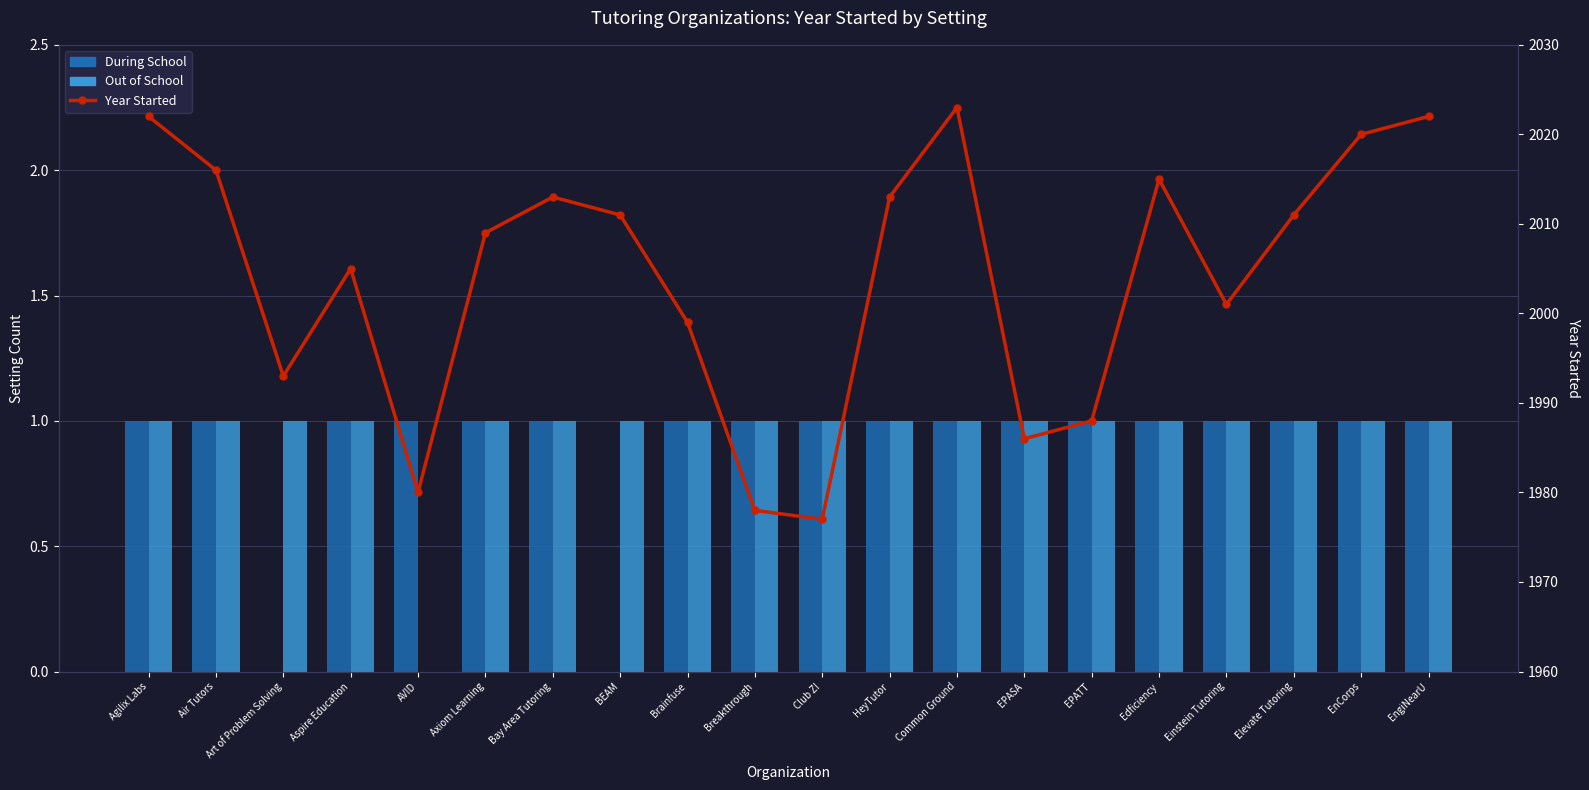

At Agilix Labs, list the series in order from smallest to largest.

During School, Out of School, Year Started